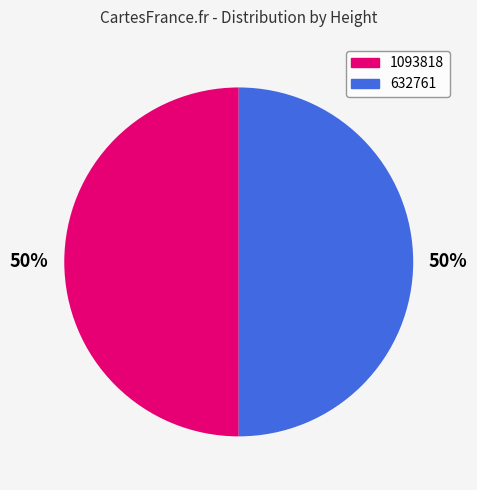

To the nearest percent, what is the combined percentage of 1093818 and 632761?

100%